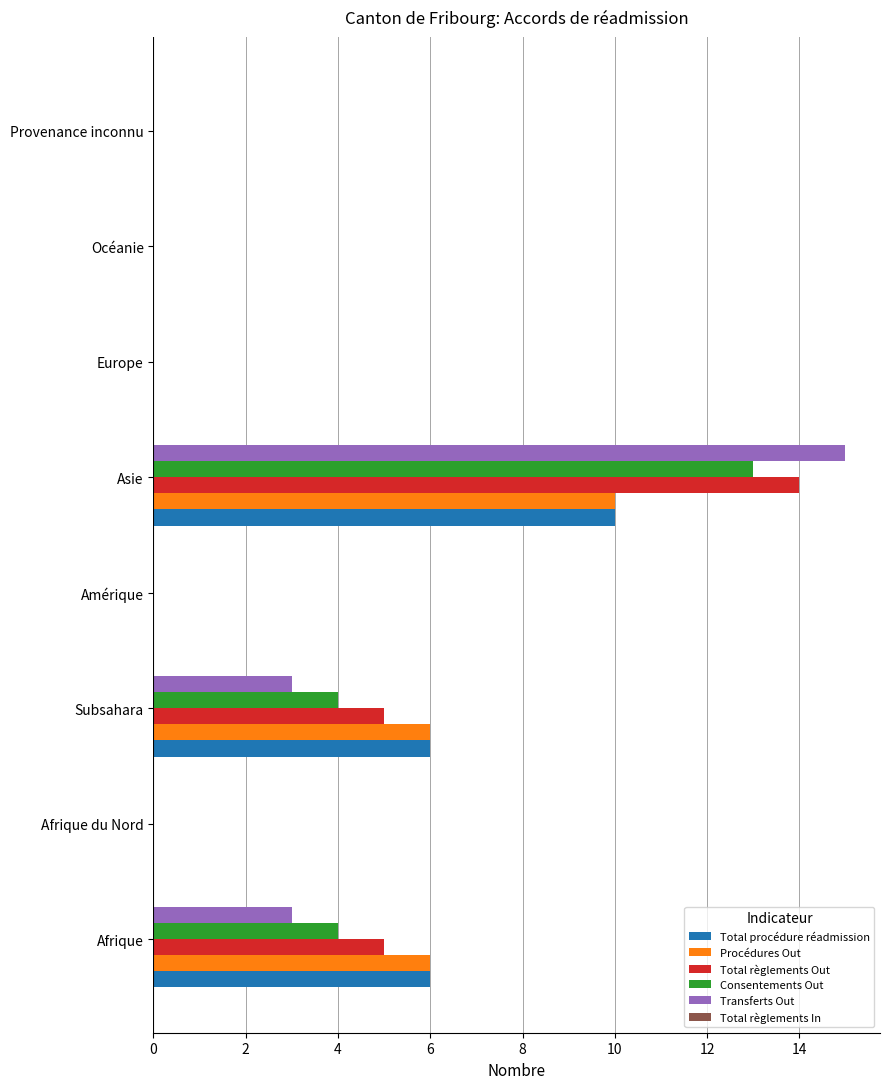

What is the sum of all Total règlements Out values?

24